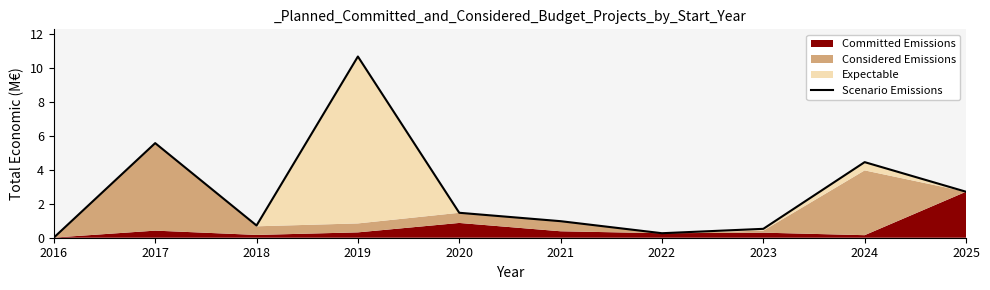

Reading left to right, extract all data points from this chart.

2016=0.0	2017=5.6	2018=0.7	2019=10.7	2020=1.5	2021=1.0	2022=0.3	2023=0.5	2024=4.5	2025=2.7